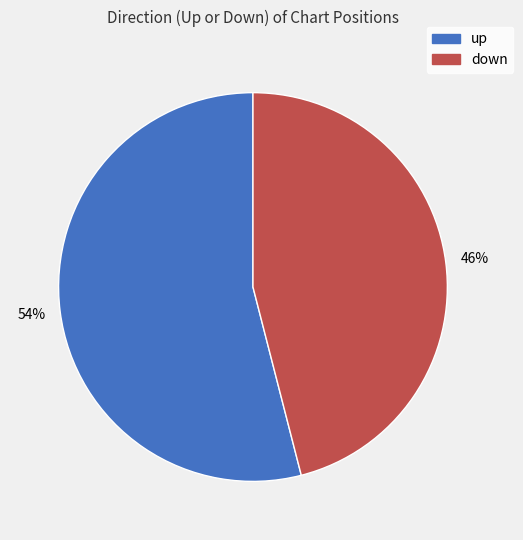

To the nearest percent, what is the average slice percentage?

50%